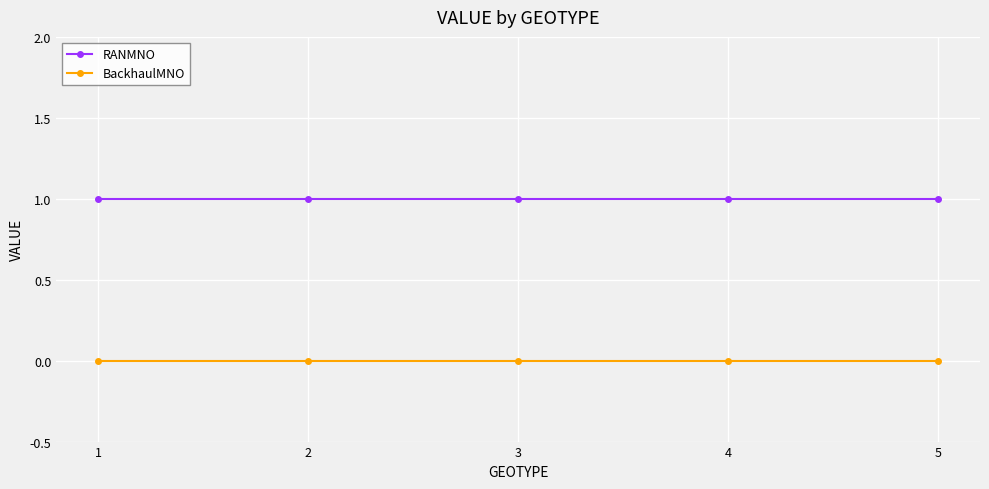

Rank the series at 3 from lowest to highest value.

BackhaulMNO, RANMNO